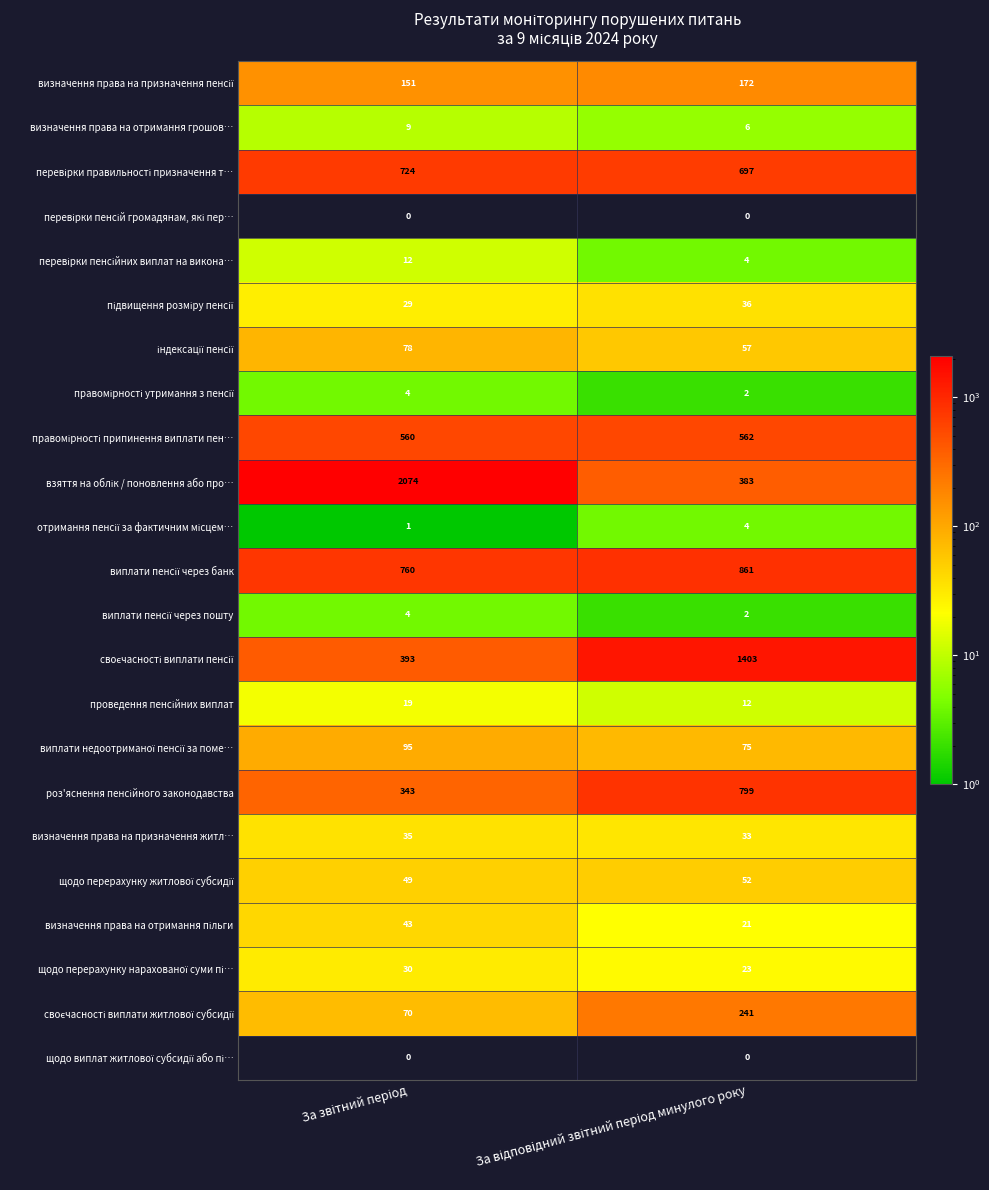

What is the greatest value displayed?

2074